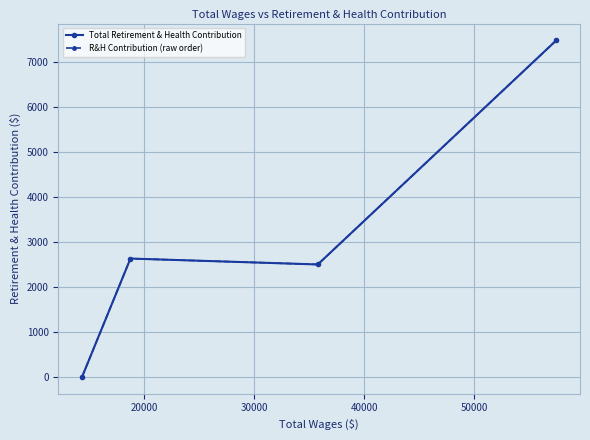

What is the highest value of the R&H Contribution (raw order) series?

7472